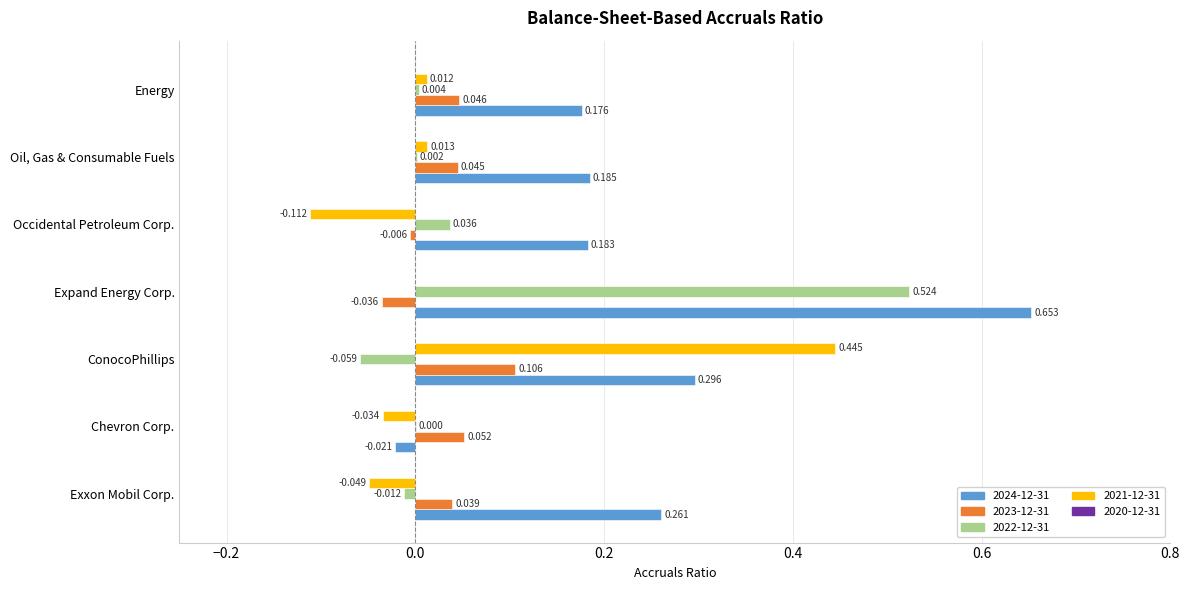

Where is 2021-12-31 nearest to the value 0?

Expand Energy Corp.